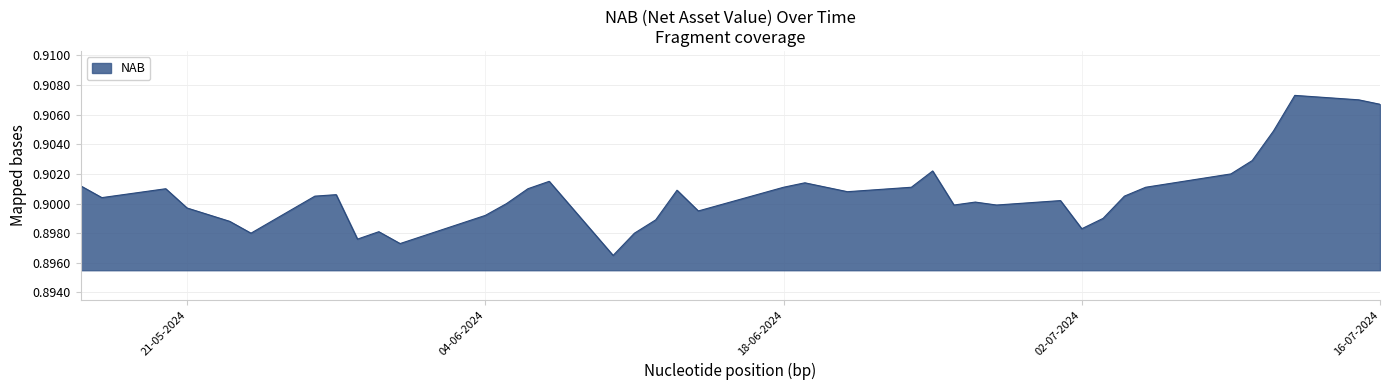

Which category has the lowest value across all series?

10-06-2024